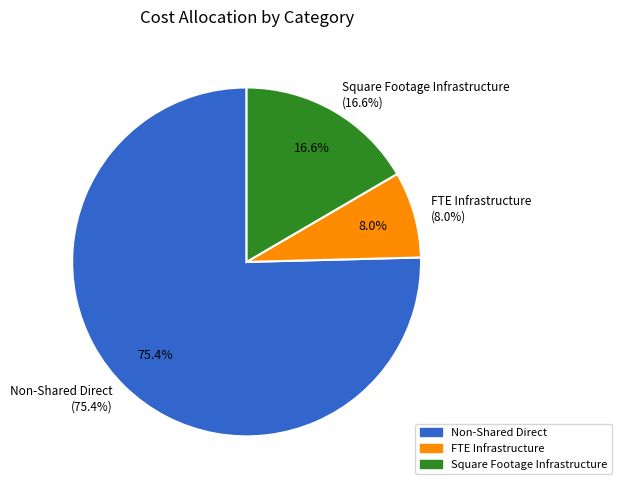

What is the ratio of the value at Square Footage Infrastructure to the value at Non-Shared Direct?

0.2